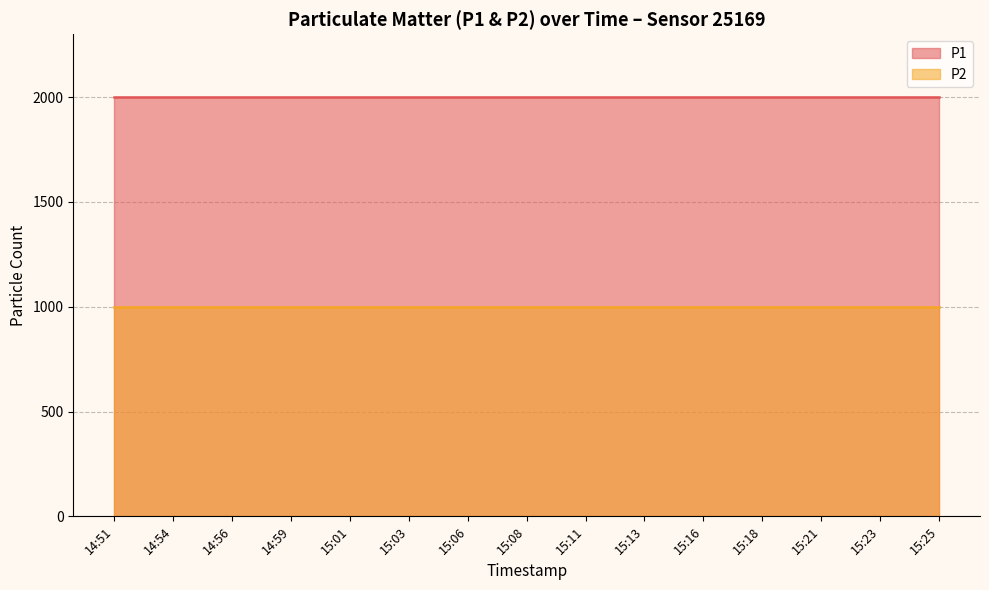

What is the total value across all series at 15:01?

2999.8